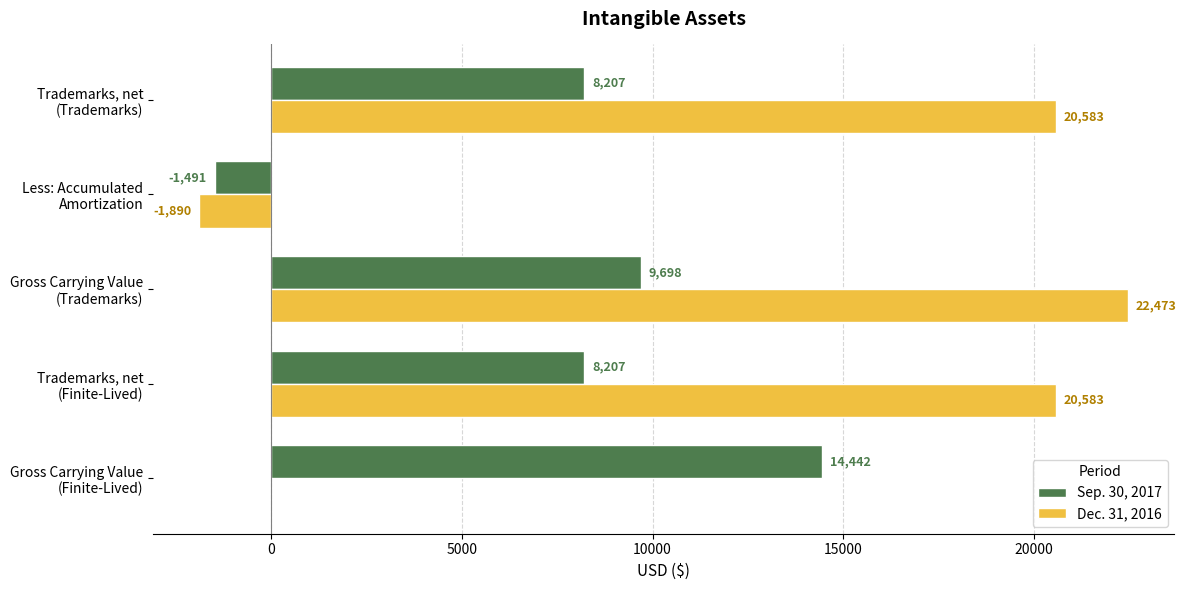

Which series has the largest total across all categories?

Dec. 31, 2016